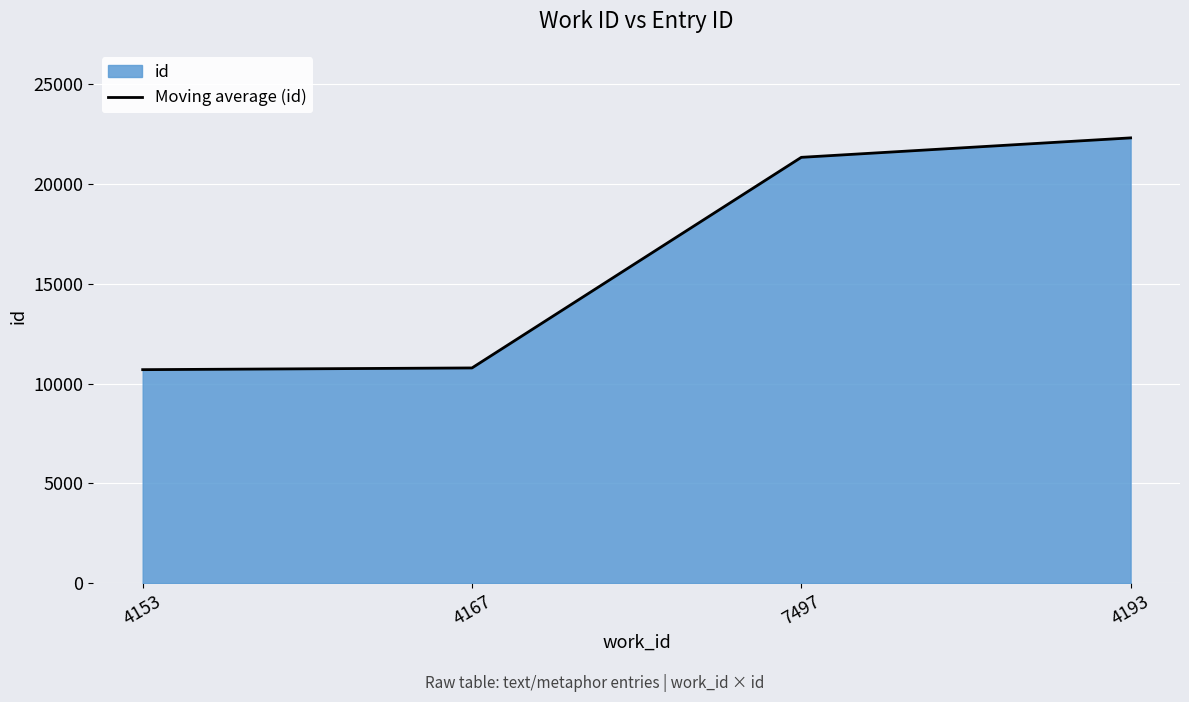

What is the change in value from 7497 to 4193?

+975